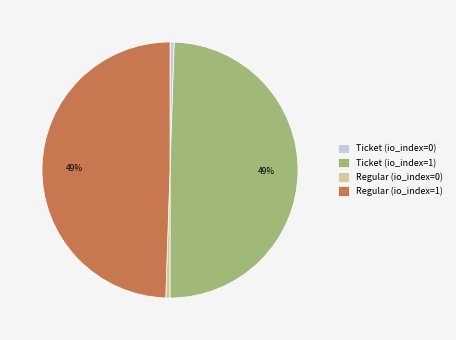

To the nearest percent, what is the average slice percentage?

25%